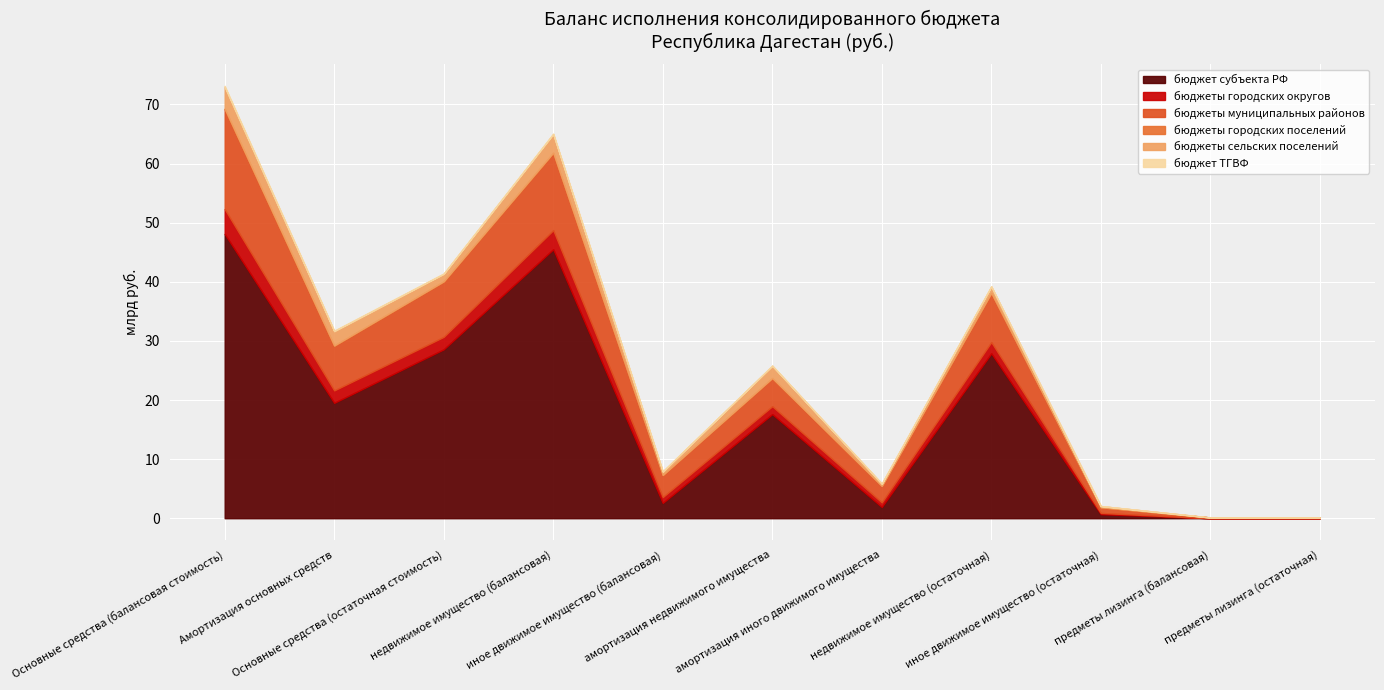

True or false: бюджеты городских округов and бюджеты муниципальных районов cross at least once.

False